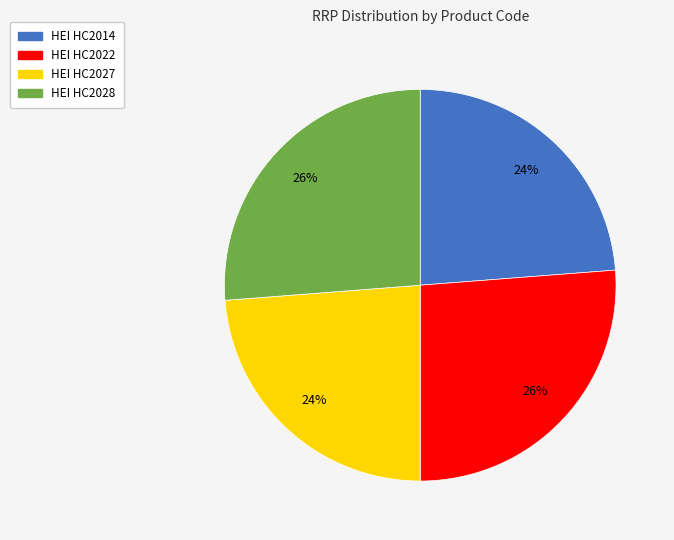

To the nearest percent, what percentage of the pie is HEI HC2014?

24%